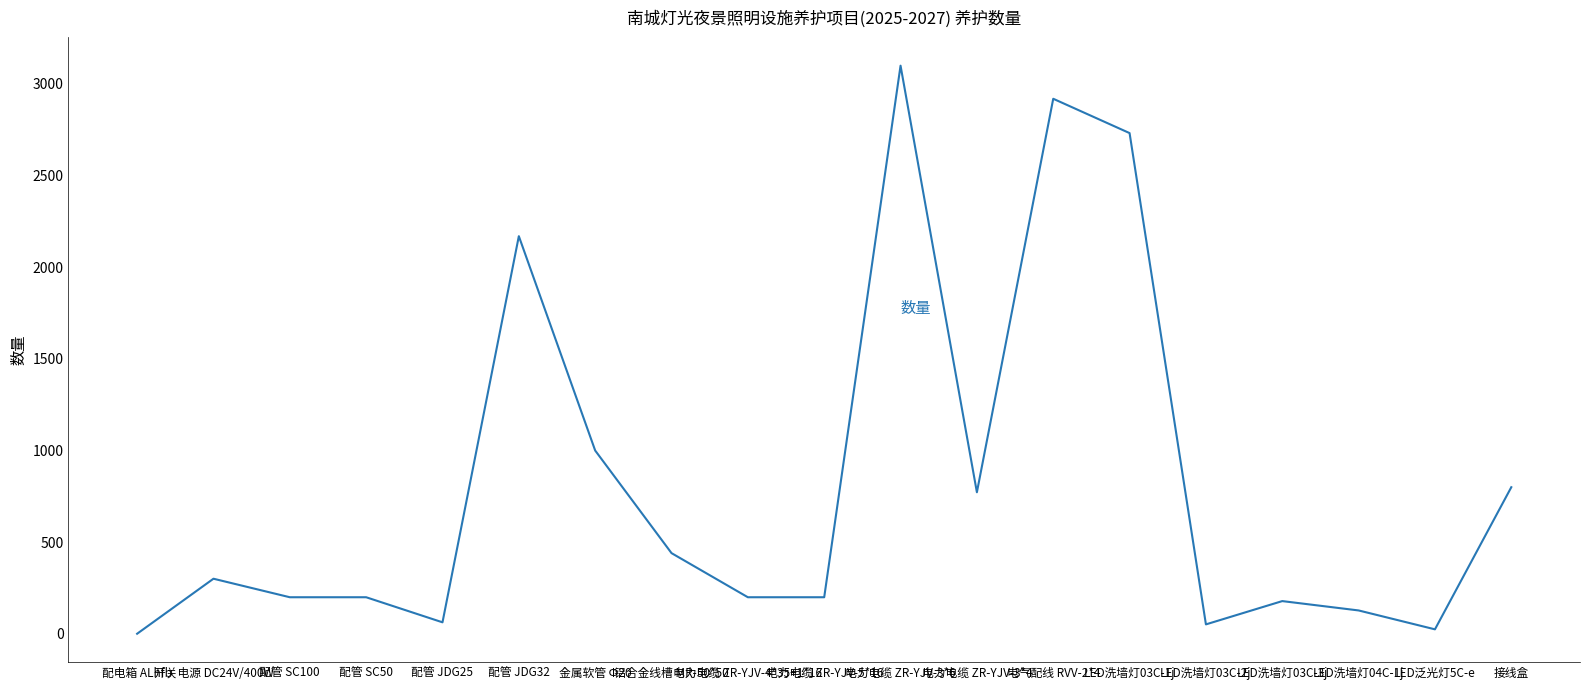

Between 配管 JDG32 and 金属软管 Ф20, which is larger?

配管 JDG32